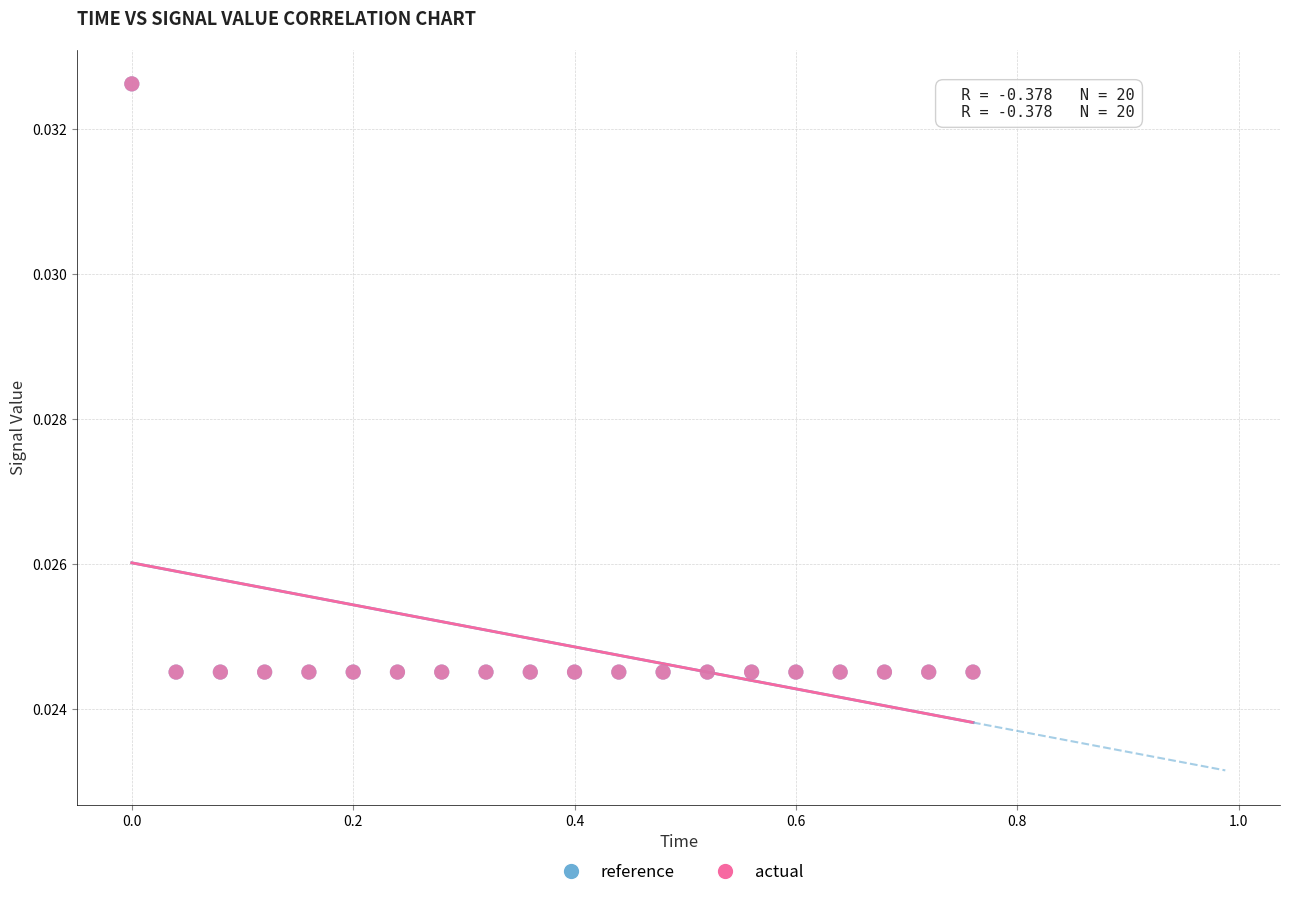

What are all the series names shown in the legend?

reference, actual